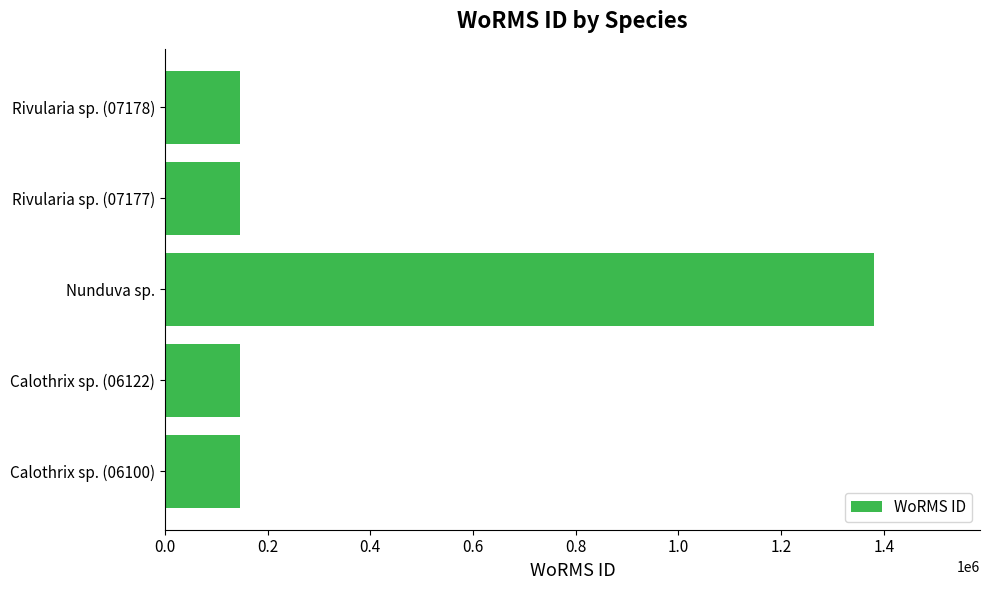

What is the change in value from Nunduva sp. to Rivularia sp. (07178)?

-1233653